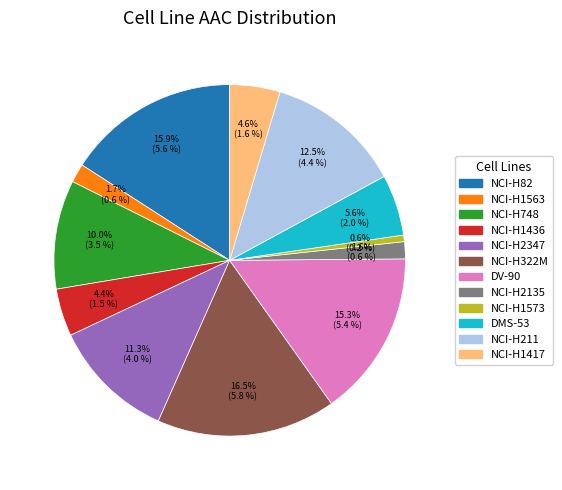

Does any single category account for the majority?

No